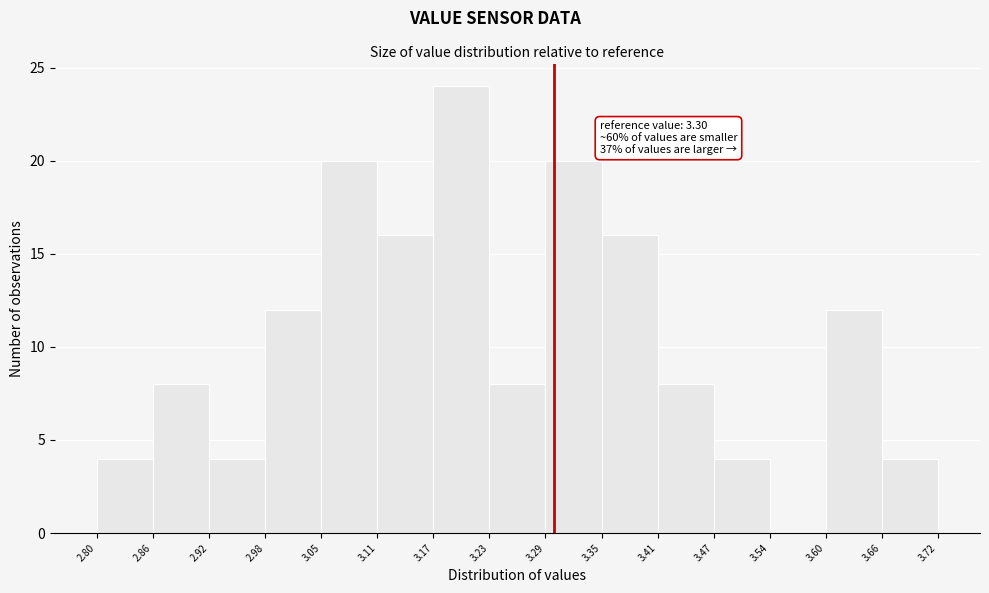

Which range on the x-axis has the tallest bar?

3.17 to 3.23